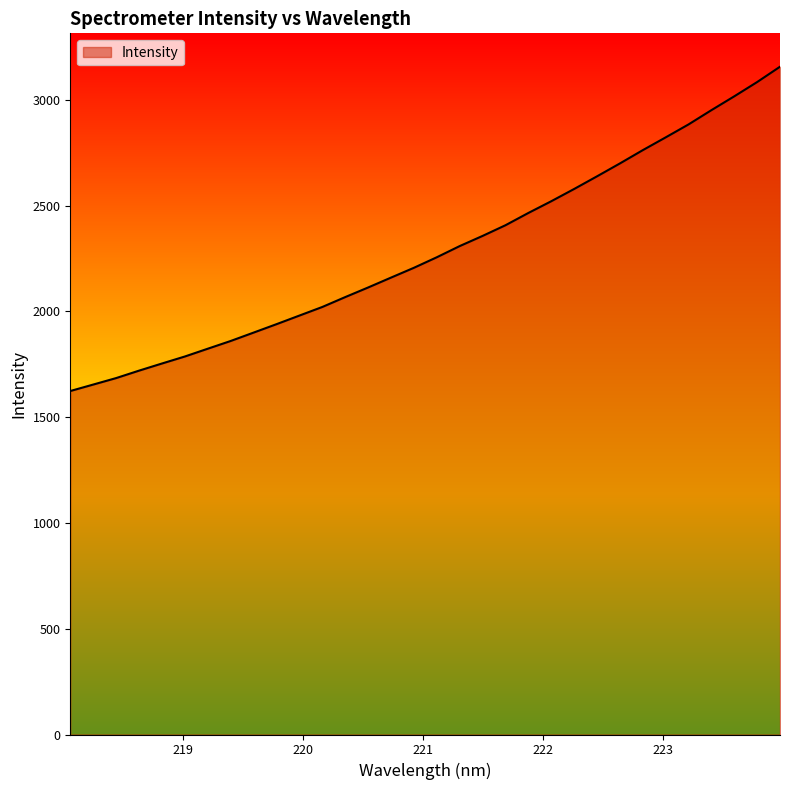

What is the greatest value displayed?

3155.9